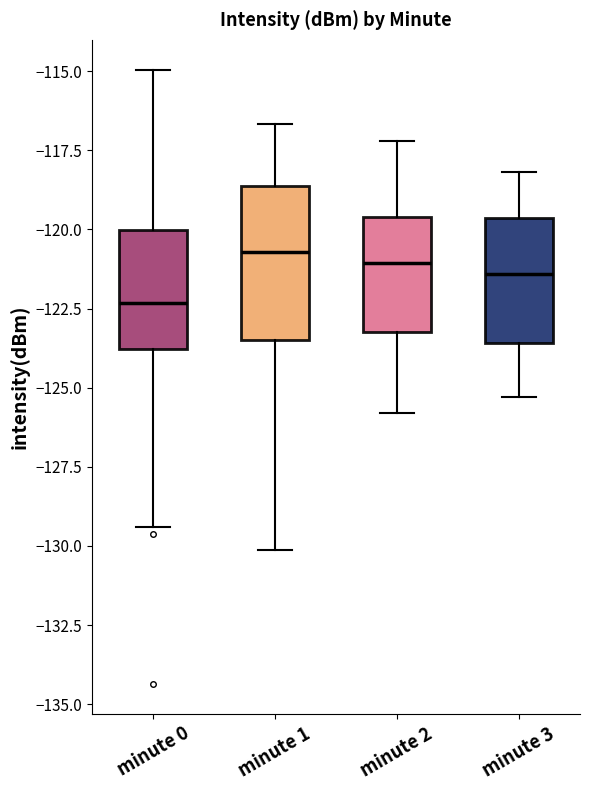

Reading left to right, read every box against the y-axis: the position of its median line, the range the box covers, and the ends of its whiskers. The values are not printed on the chart, so give them approximately, as read against the axis.

minute 0: median -122.5, box -124.0 to -120.0, whiskers -129.5 to -115.0
minute 1: median -120.5, box -123.5 to -118.5, whiskers -130.0 to -116.5
minute 2: median -121.0, box -123.0 to -119.5, whiskers -126.0 to -117.0
minute 3: median -121.5, box -123.5 to -119.5, whiskers -125.5 to -118.0